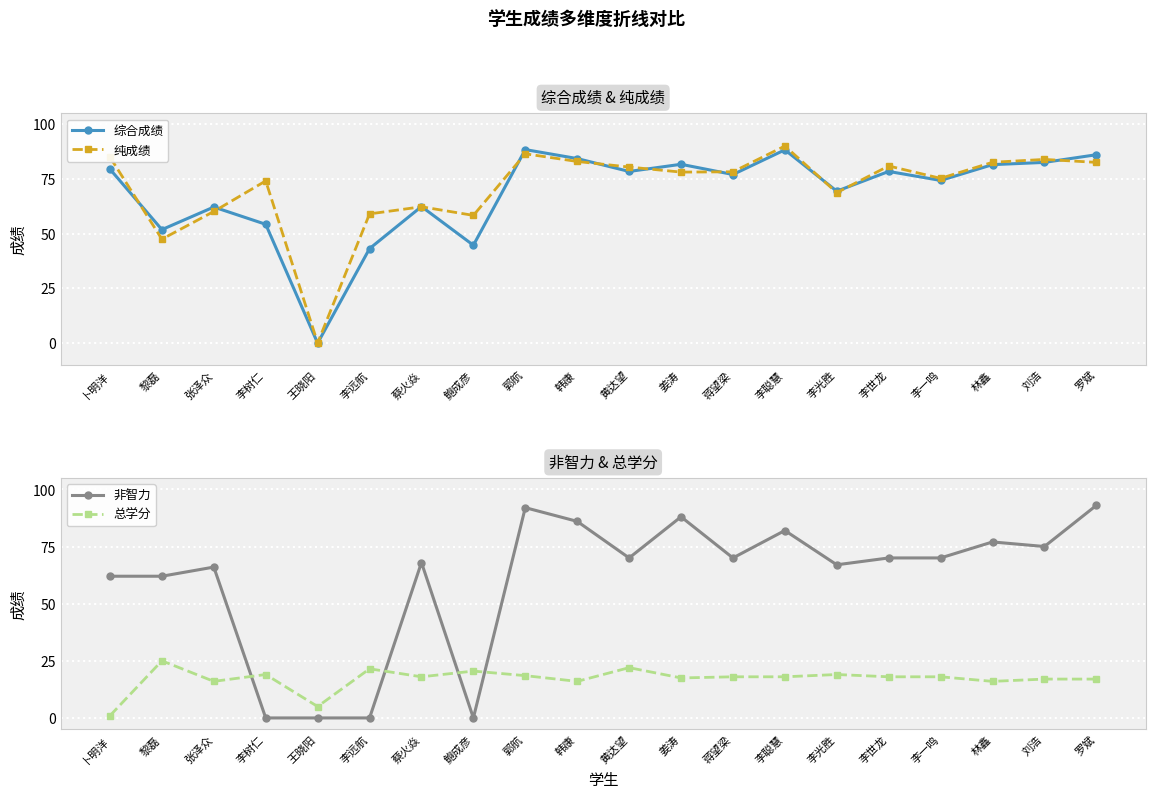

How many data points in 非智力 are above 70?

7